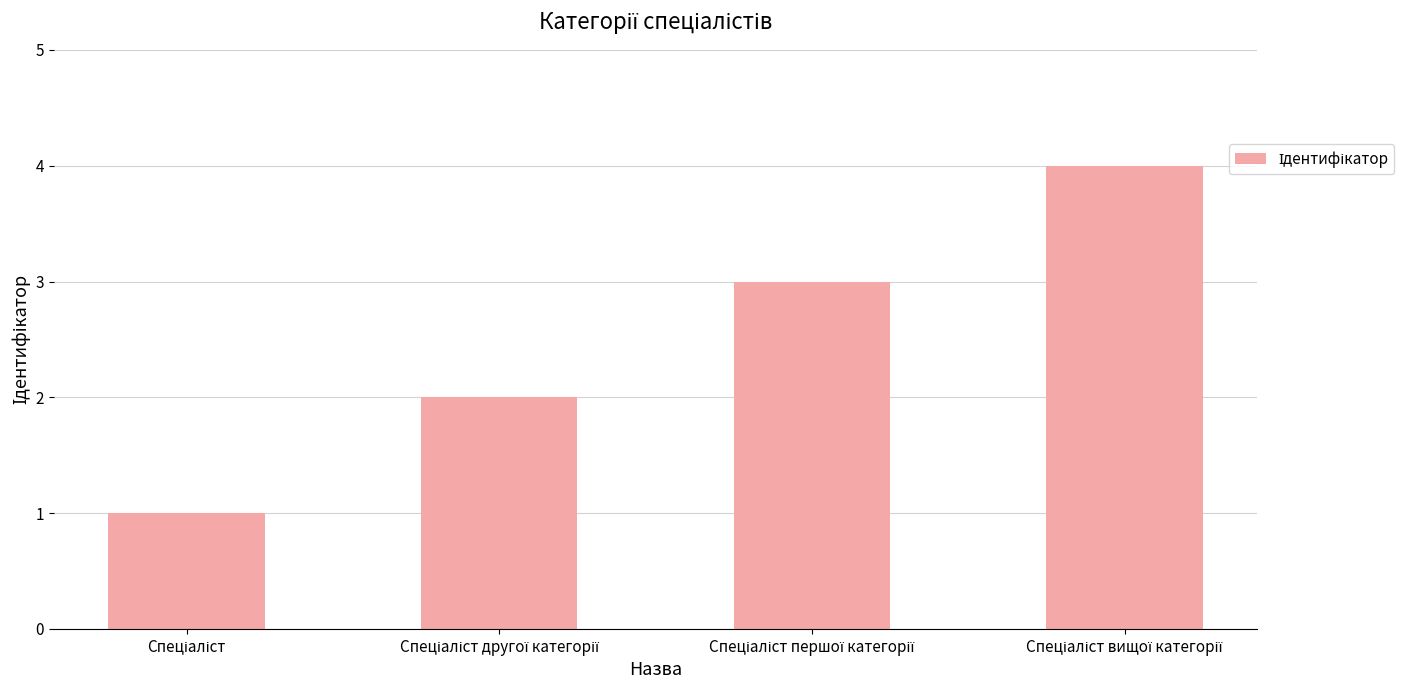

What is the difference between the maximum and minimum values?

3